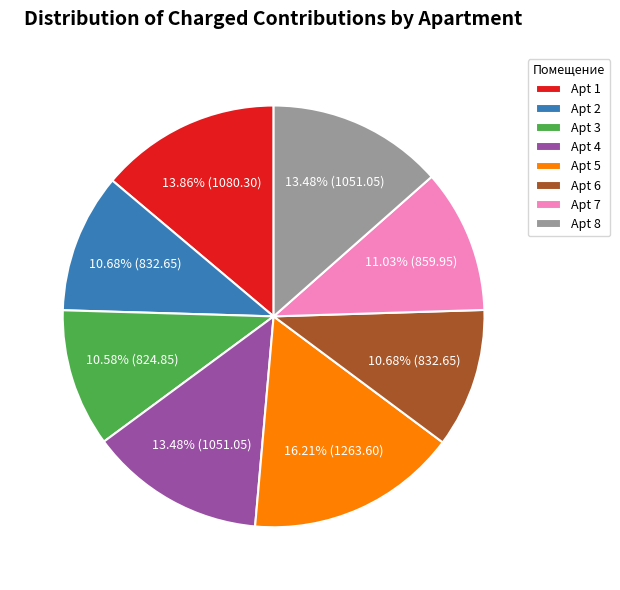

Does Apt 1 account for over 50% of the chart?

No